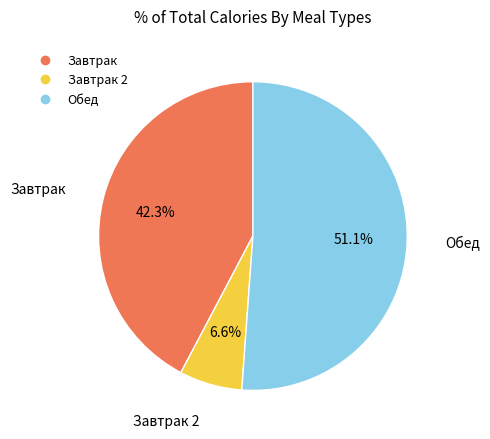

How many segments does this pie chart have?

3